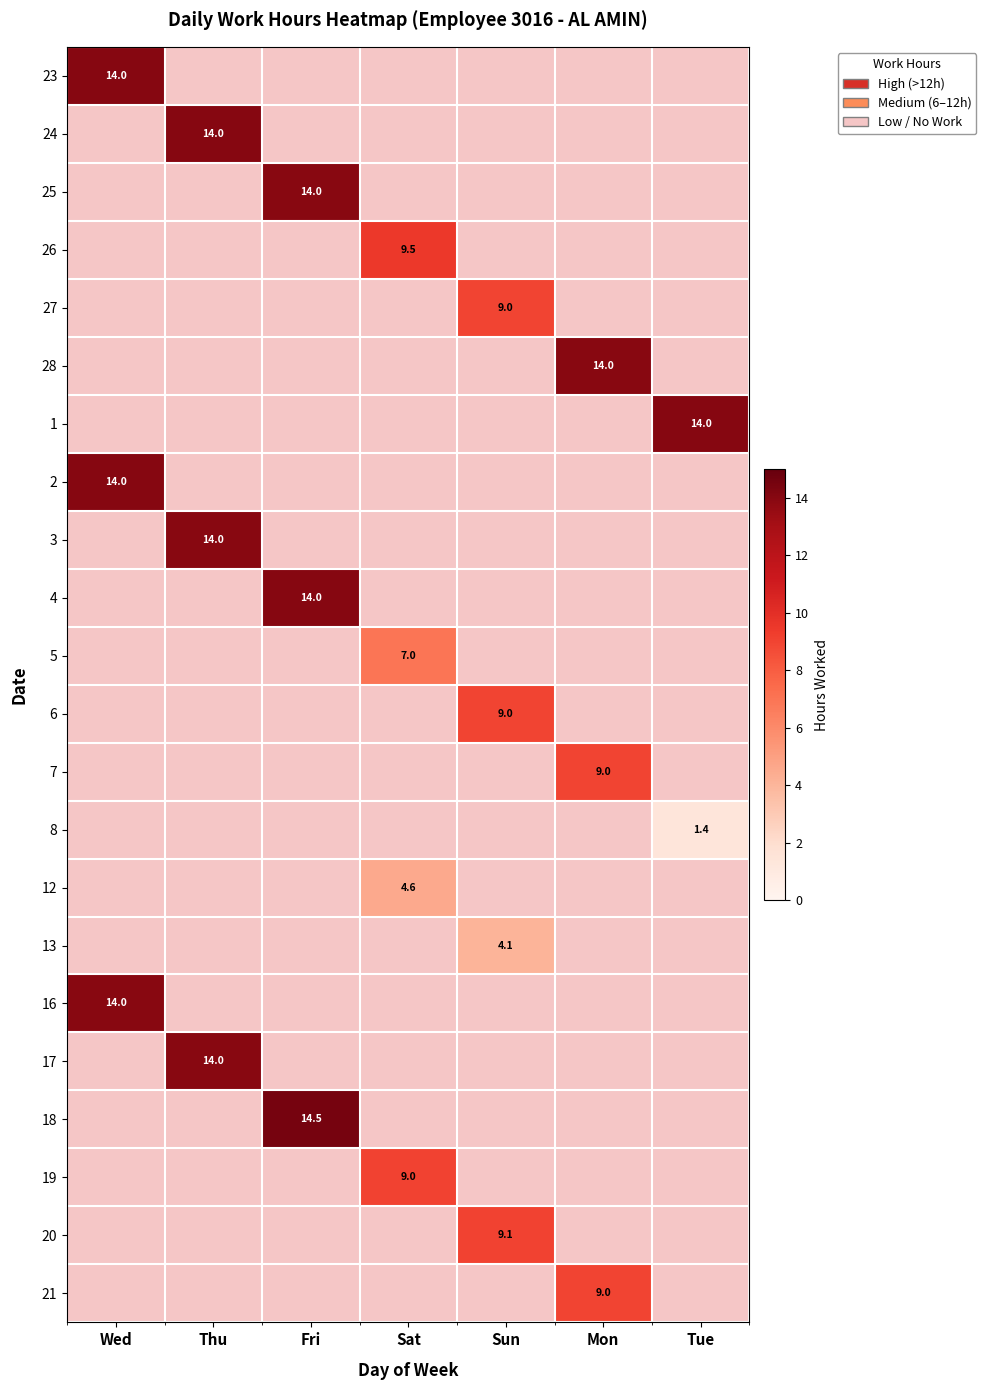

How many series are shown in this chart?

22